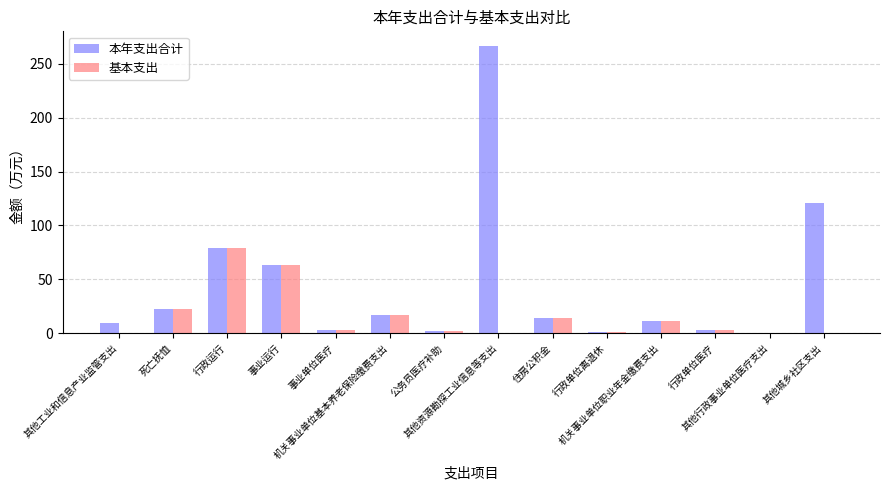

The 基本支出 series shows 0.3 at 其他行政事业单位医疗支出. True or false?

True